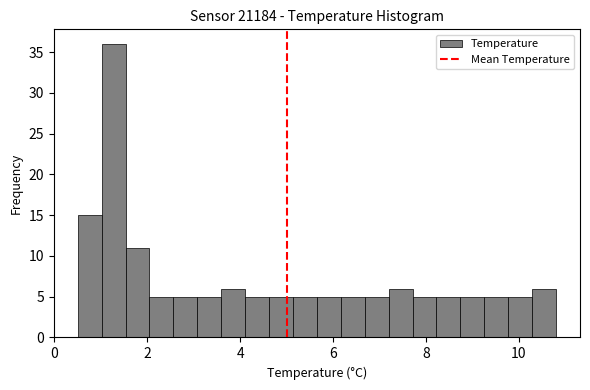

Around what value on the x-axis is the tallest bar? Give the approximate position of its centre, as read against the axis.

1.2